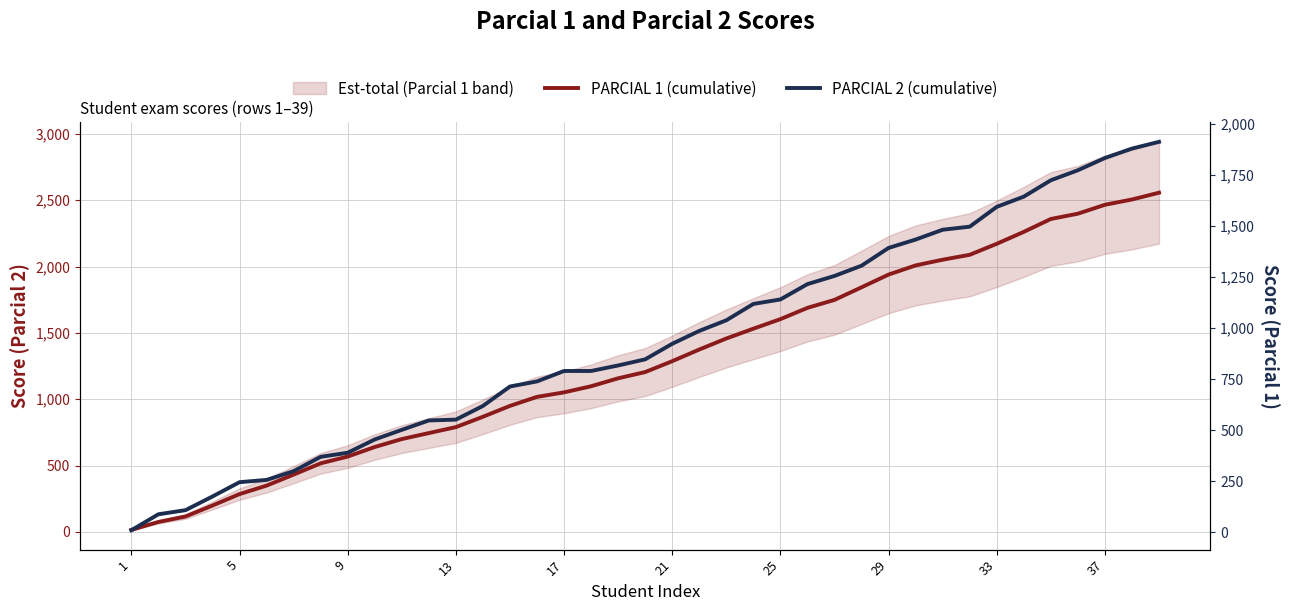

True or false: PARCIAL 1 (cumulative) has a value of 612 at 21.

False